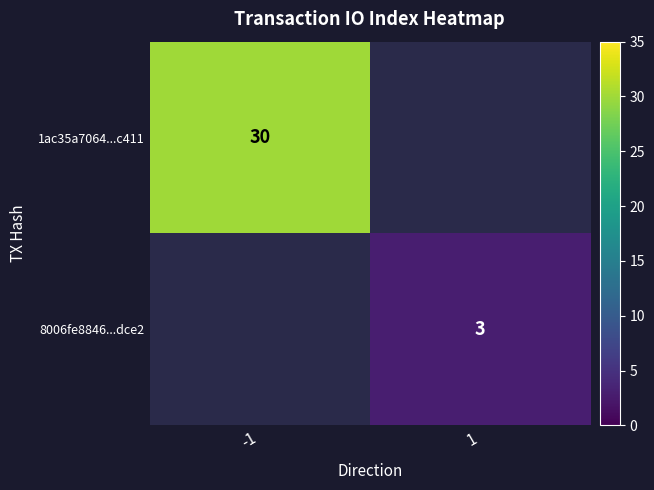

True or false: 8006fe8846...dce2 has a value of 3 at 1.

True